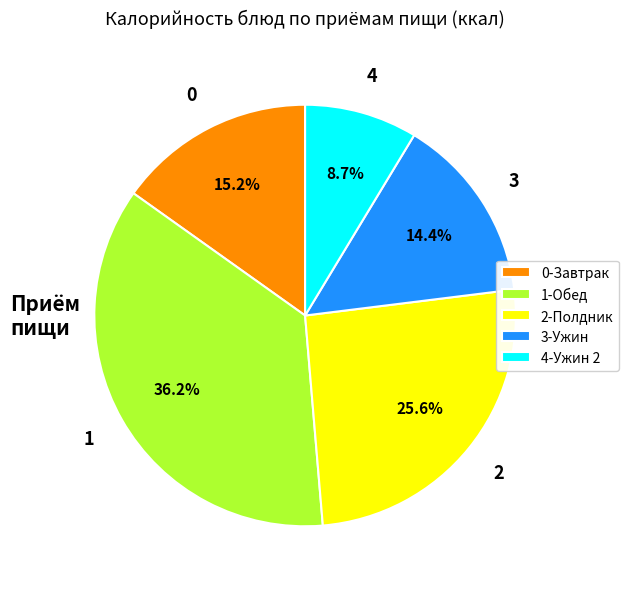

How many slices are in this pie chart?

5